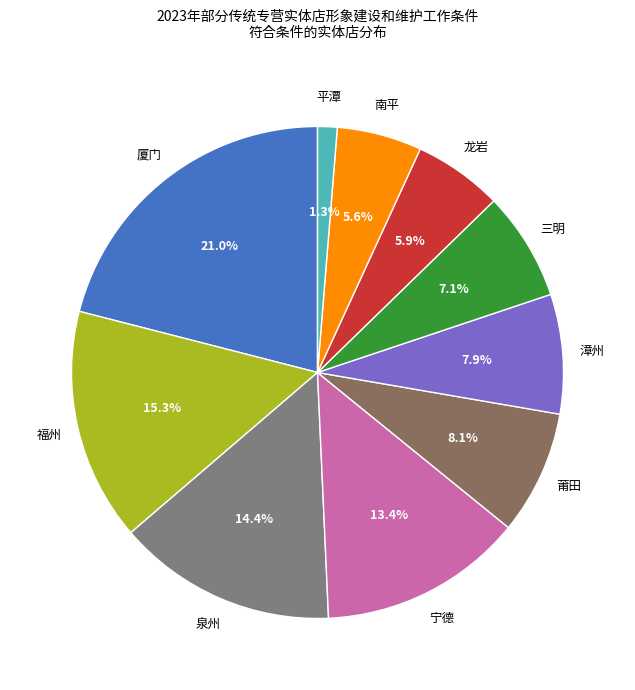

Does 龙岩 represent more than half of the total?

No